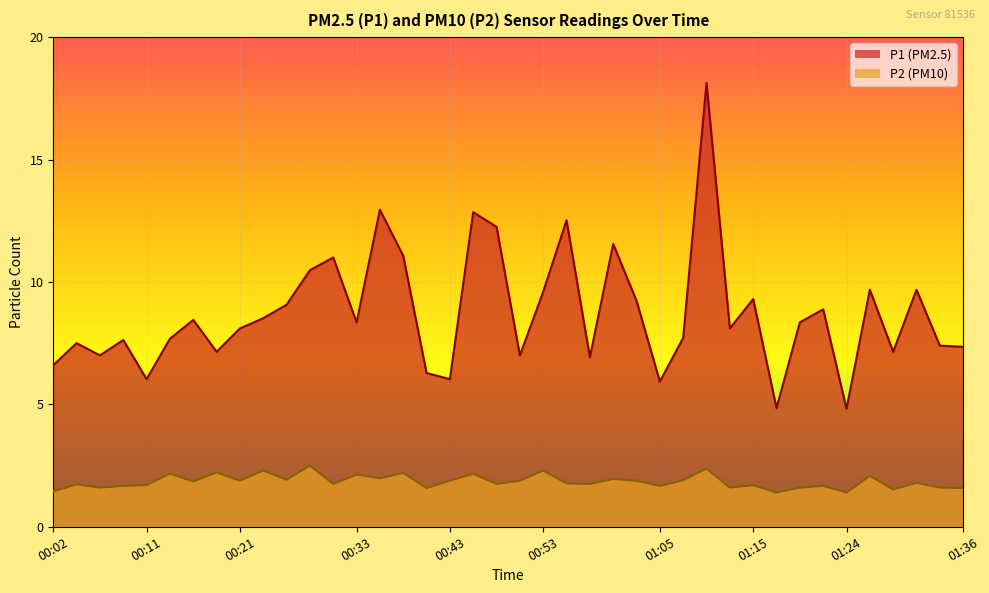

Between 00:53 and 01:36, which series saw the biggest shift?

P1